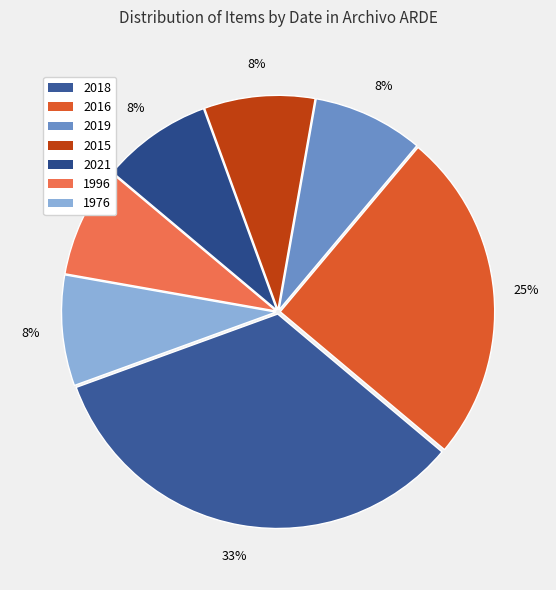

Count the number of slices in the pie.

7